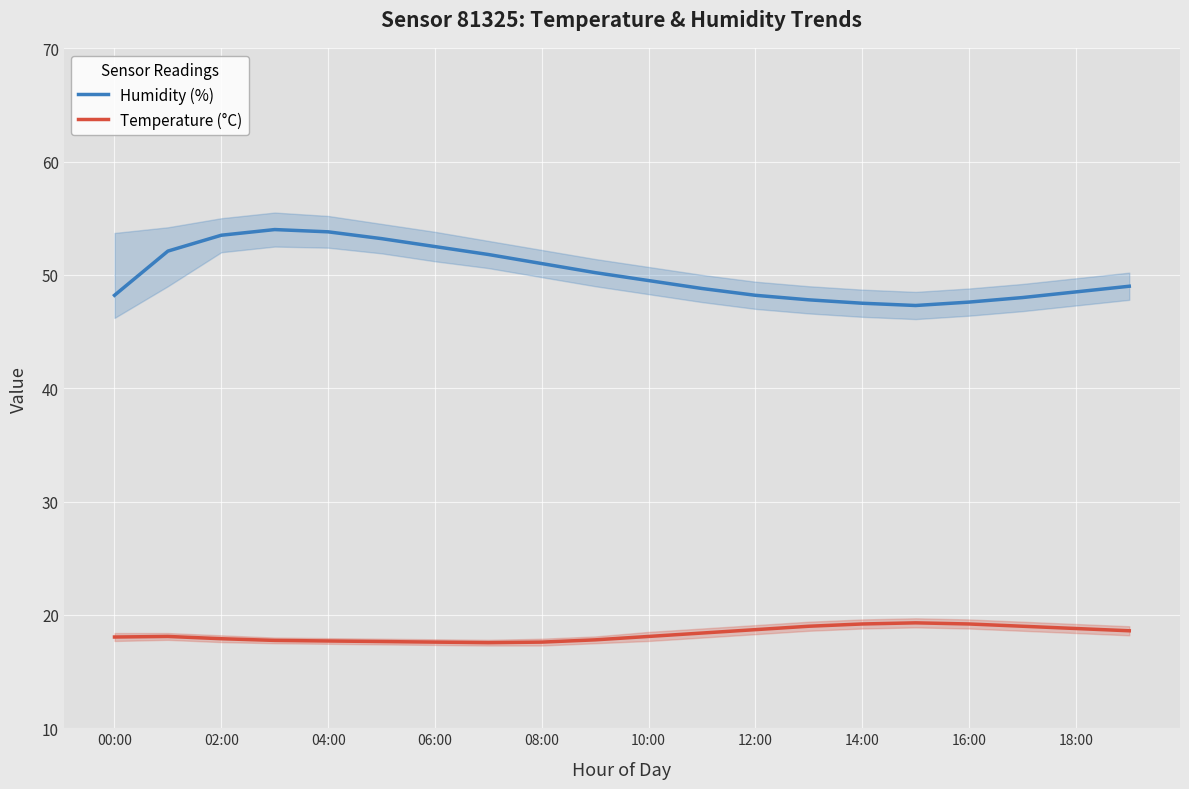

True or false: Humidity (%) and Temperature (°C) intersect in this chart.

False